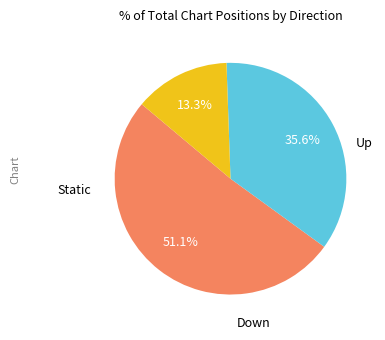

Is there any slice that represents more than half of the pie?

Yes